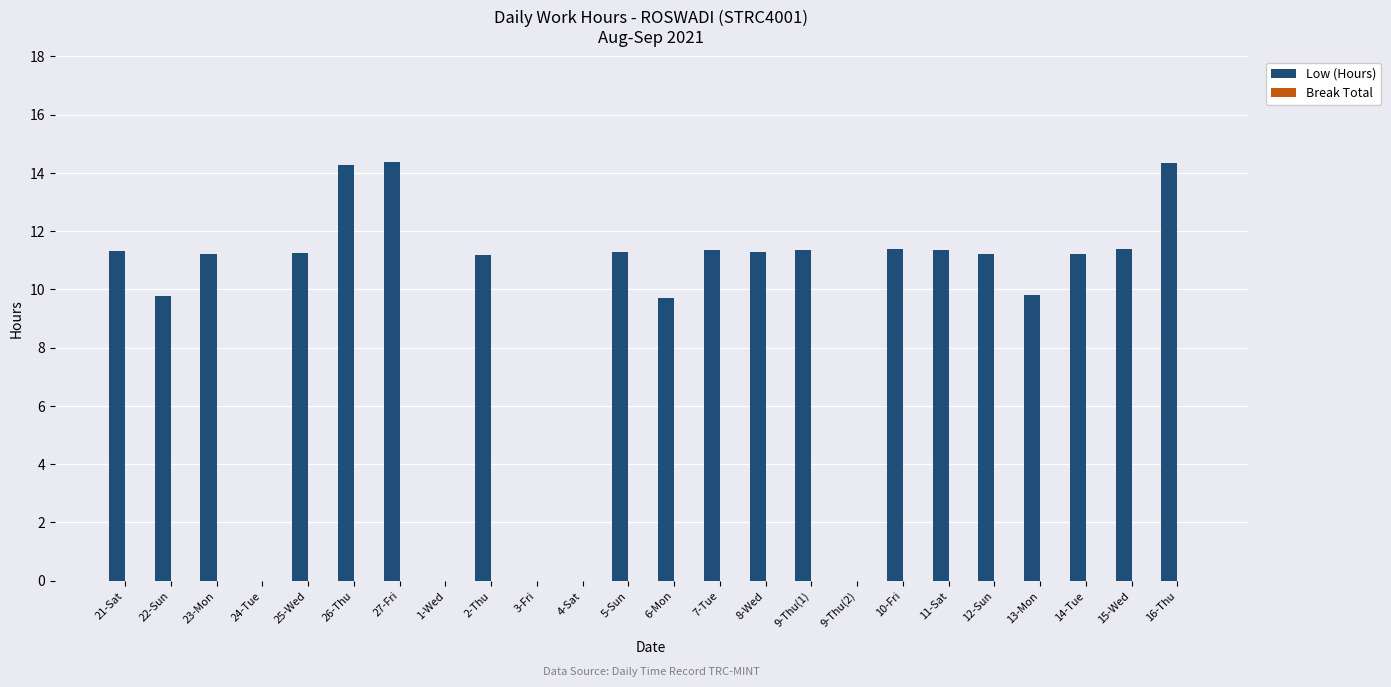

Count the number of values greater than 11.

16